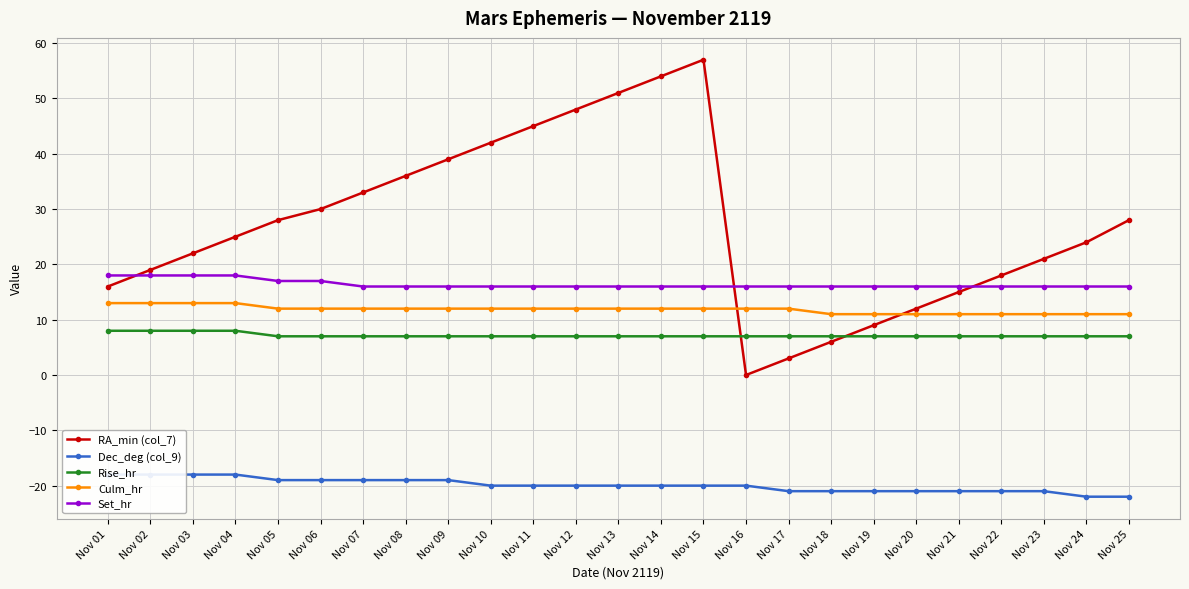

Between Nov 03 and Nov 15, which is larger?

Nov 15